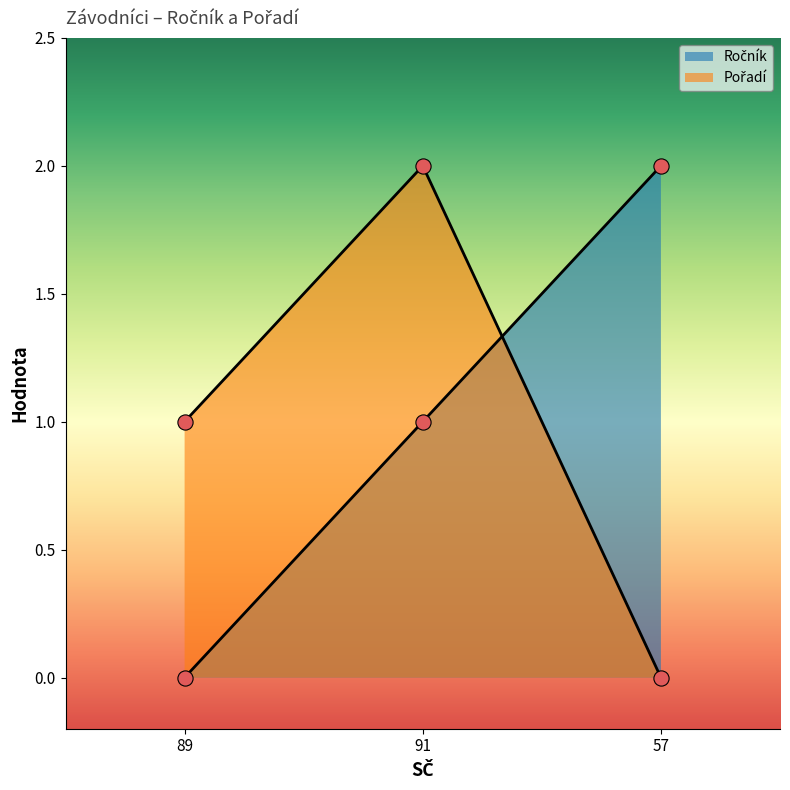

Which series has the largest Y range (max minus min)?

Ročník